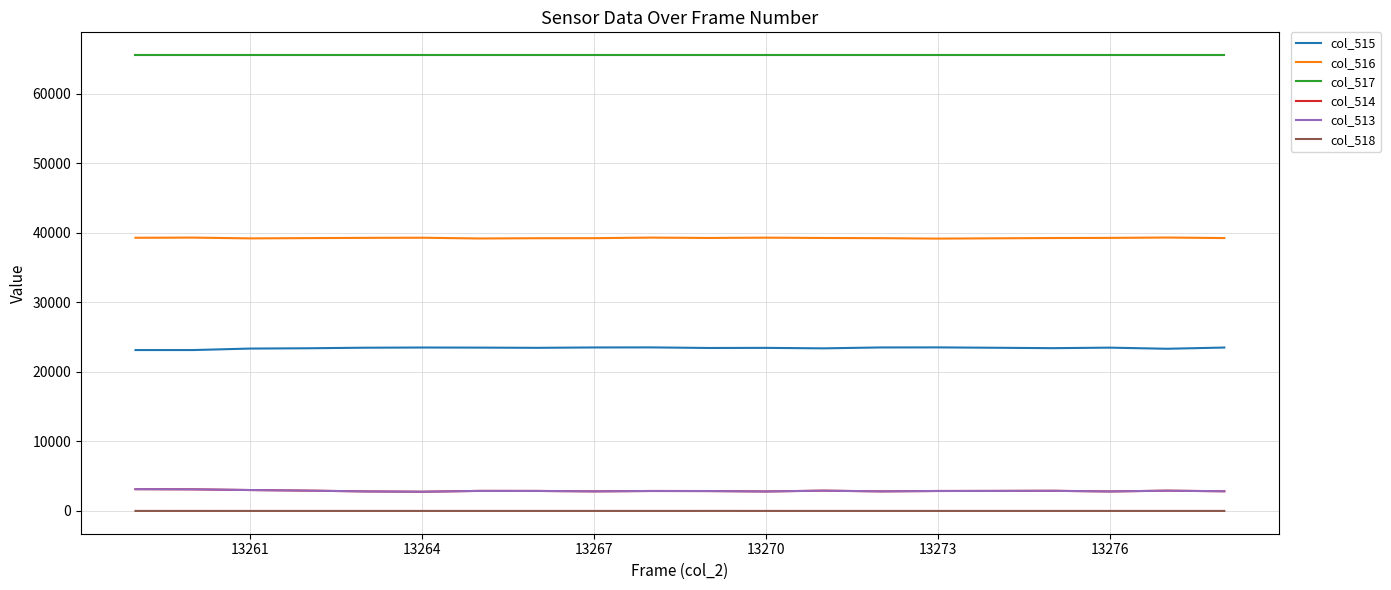

Which series has the largest total across all categories?

col_517